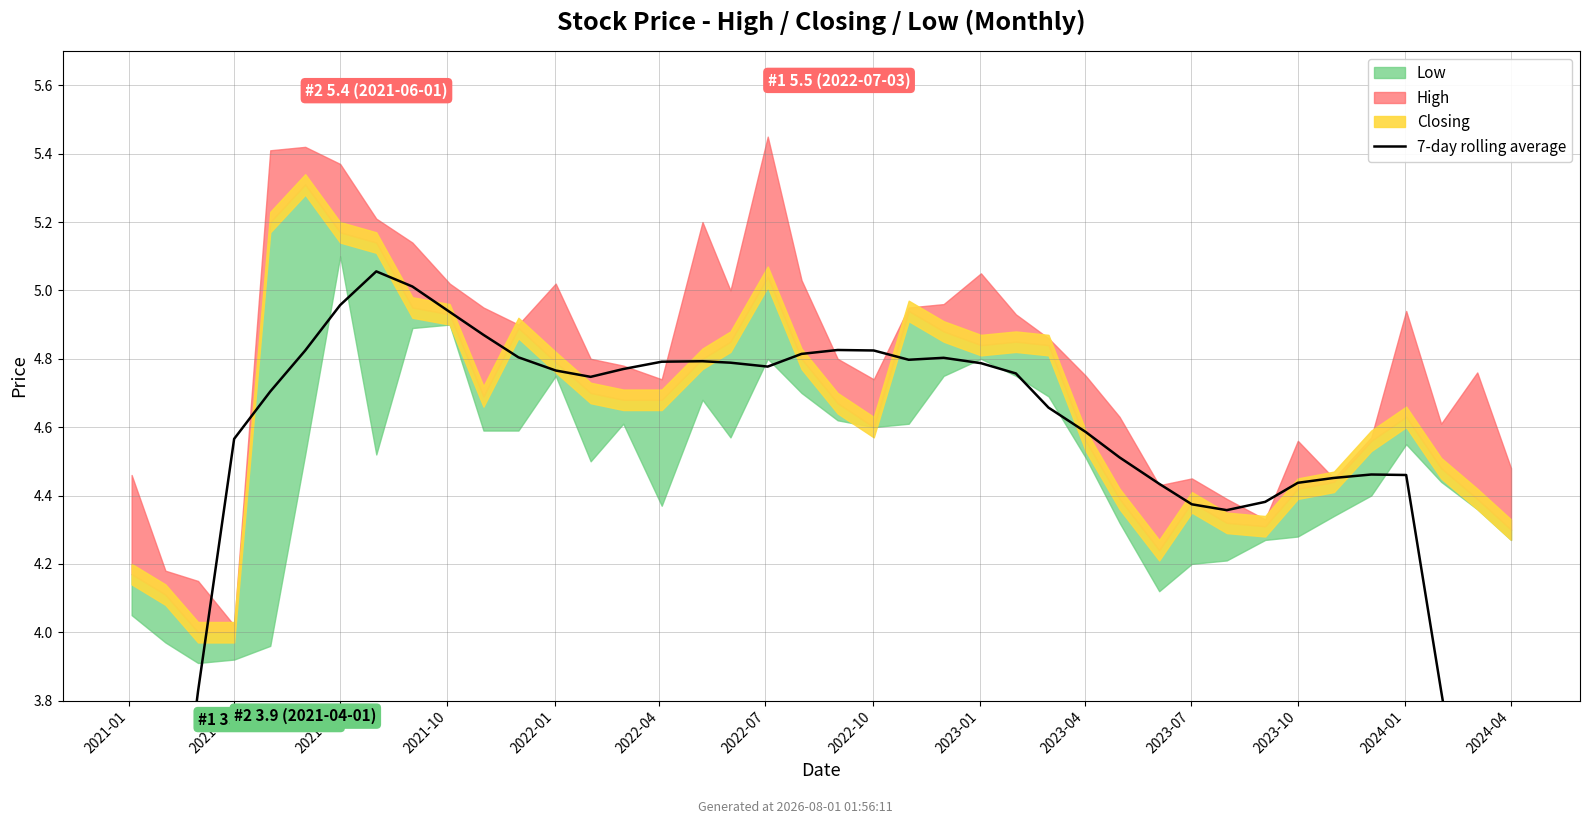

How many values are below 4?

6